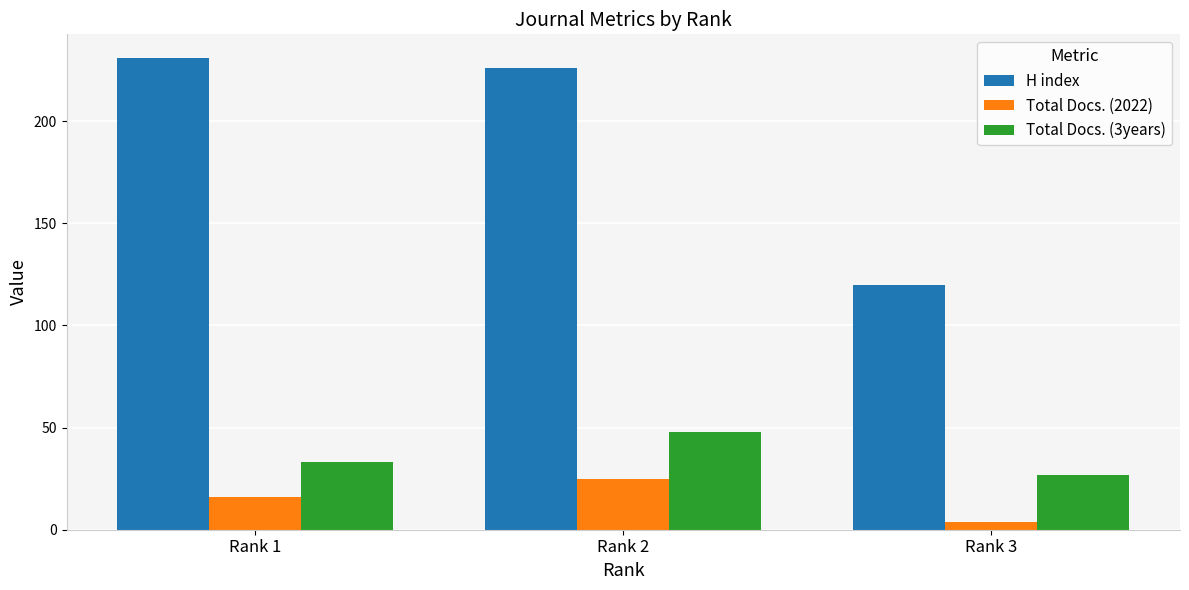

What is the sum of the H index values at Rank 2 and Rank 1?

457